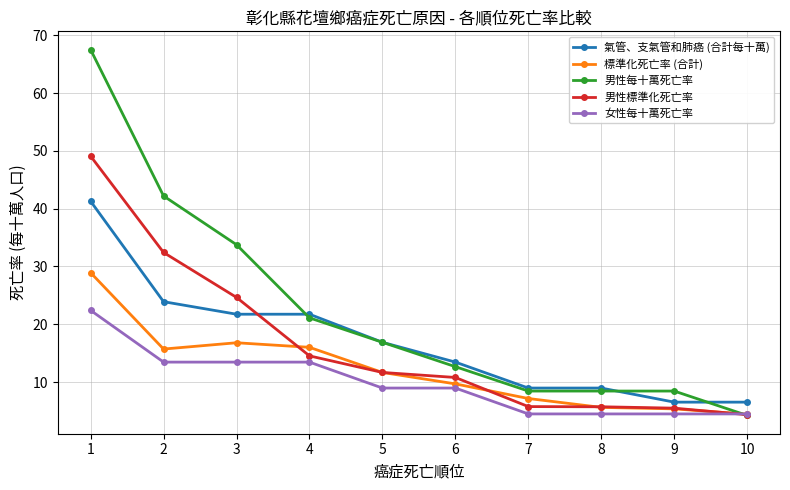

What is the spread (max minus min) of values at 6?

4.5